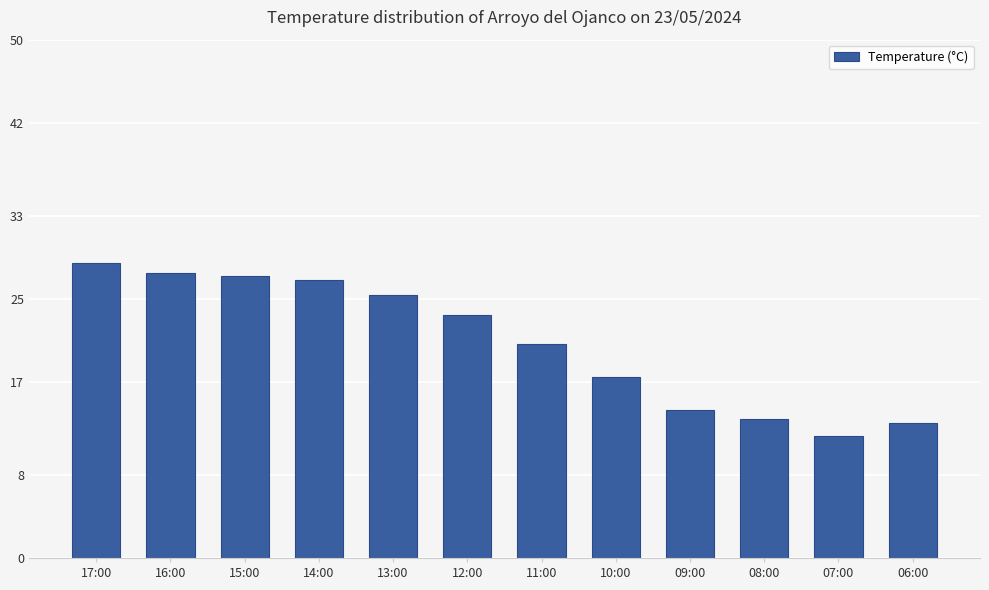

What is the label of the 9th bar from the right?

14:00